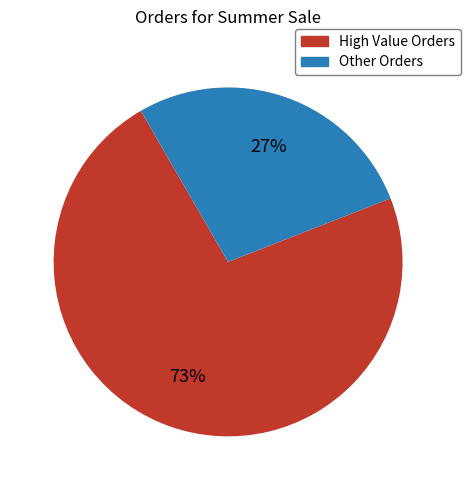

To the nearest percent, what is the average slice percentage?

50%